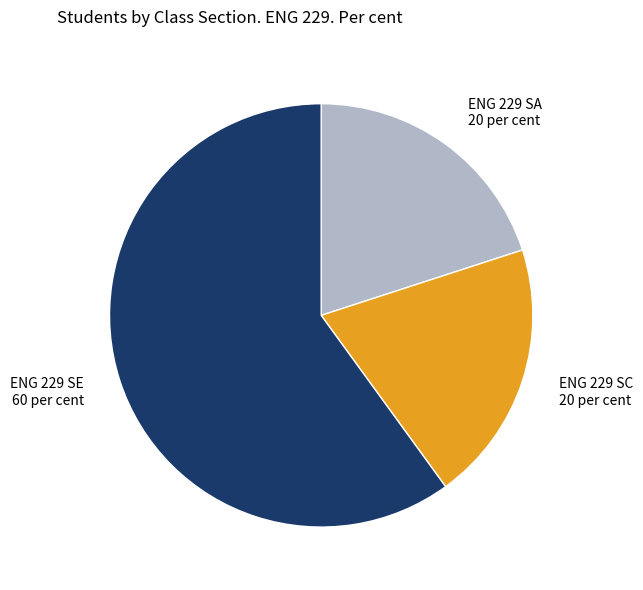

Is it true that ENG 229 SA 20 per cent is 20% of the pie?

True